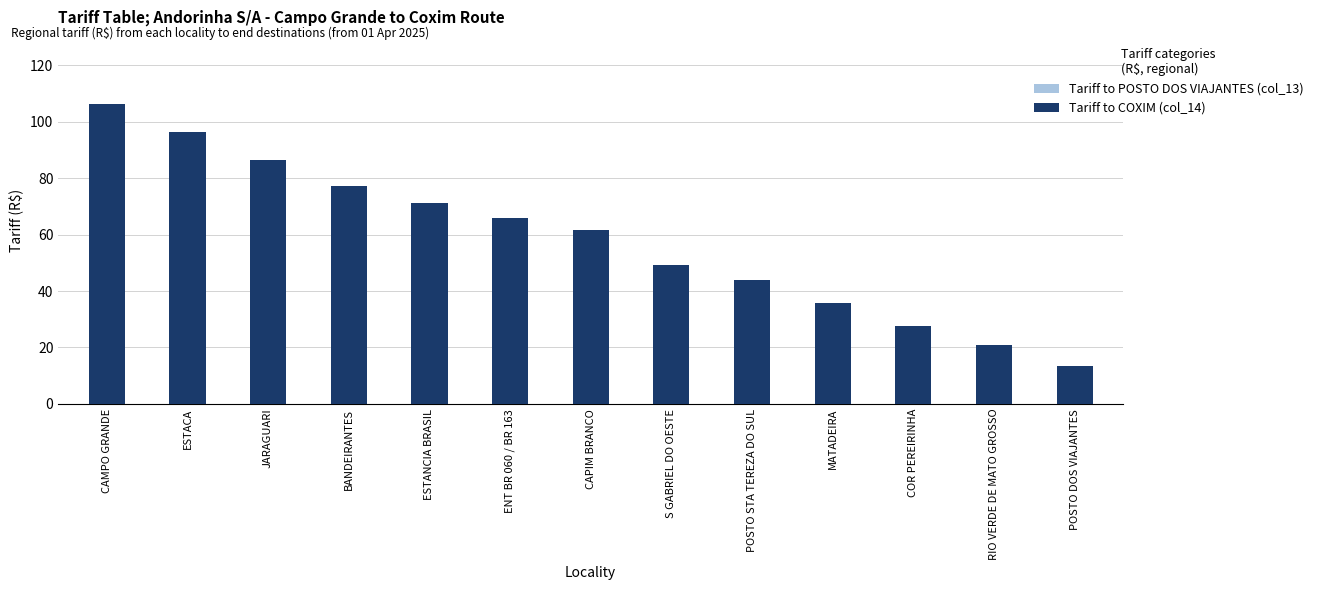

Which category has the highest value in the Tariff to POSTO DOS VIAJANTES (col_13) series?

CAMPO GRANDE